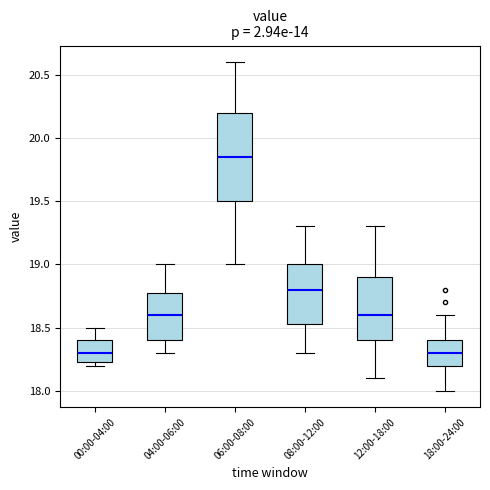

Reading left to right, transcribe this box plot: for each box, give where its median line is, the range the box spans, and where its two whiskers end, as read against the y-axis. The values are not printed on the chart, so give them approximately, as read against the axis.

00:00-04:00: median 18.30, box 18.25 to 18.40, whiskers 18.20 to 18.50
04:00-06:00: median 18.60, box 18.40 to 18.80, whiskers 18.30 to 19.00
06:00-08:00: median 19.85, box 19.50 to 20.20, whiskers 19.00 to 20.60
08:00-12:00: median 18.80, box 18.55 to 19.00, whiskers 18.30 to 19.30
12:00-18:00: median 18.60, box 18.40 to 18.90, whiskers 18.10 to 19.30
18:00-24:00: median 18.30, box 18.20 to 18.40, whiskers 18.00 to 18.60